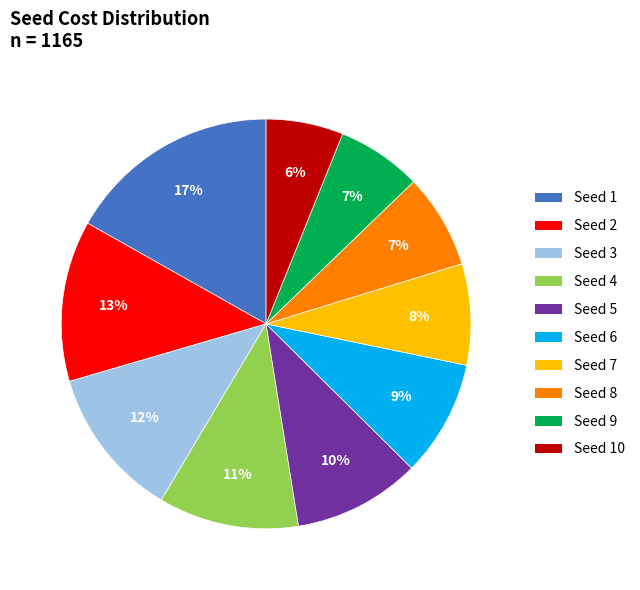

Is the sum of Seed 6 and Seed 9 greater than half?

No